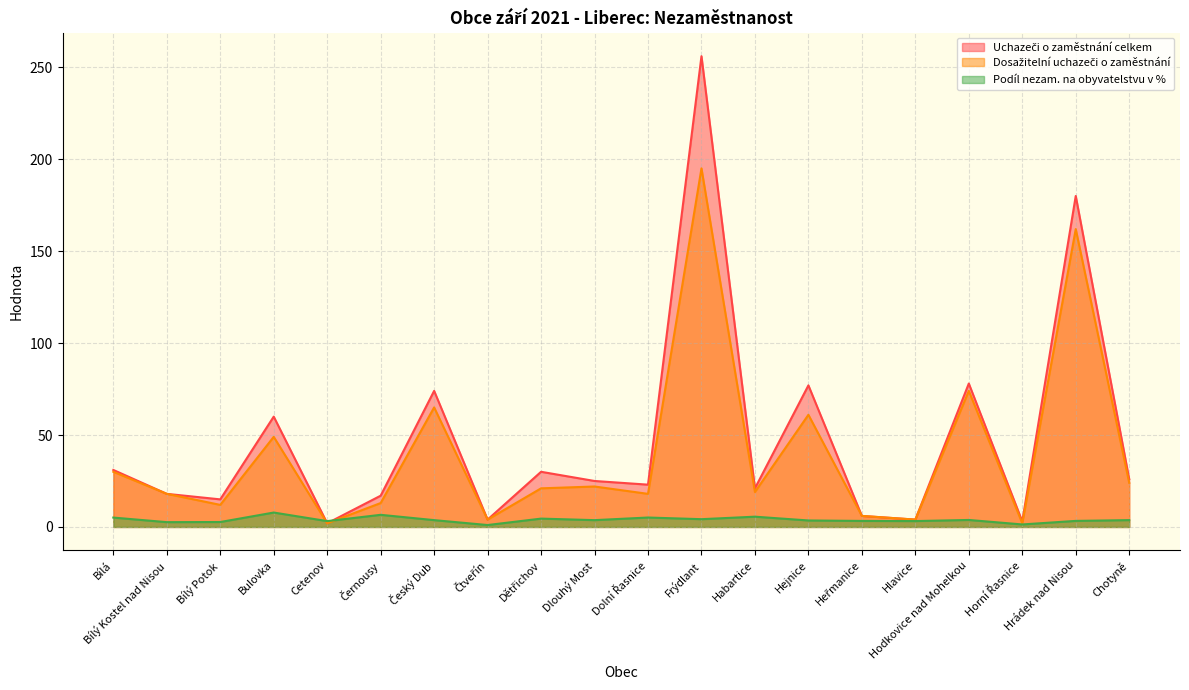

Reading left to right, list all the values displayed in this chart.

Uchazeči o zaměstnání celkem: Bílá=31.0	Bílý Kostel nad Nisou=18.0	Bílý Potok=15.0	Bulovka=60.0	Cetenov=2.0	Černousy=17.0	Český Dub=74.0	Čtveřín=4.0	Dětřichov=30.0	Dlouhý Most=25.0	Dolní Řasnice=23.0	Frýdlant=256.0	Habartice=21.0	Hejnice=77.0	Heřmanice=6.0	Hlavice=4.0	Hodkovice nad Mohelkou=78.0	Horní Řasnice=3.0	Hrádek nad Nisou=180.0	Chotyně=26.0
Dosažitelní uchazeči o zaměstnání: Bílá=30.0	Bílý Kostel nad Nisou=18.0	Bílý Potok=12.0	Bulovka=49.0	Cetenov=2.0	Černousy=13.0	Český Dub=65.0	Čtveřín=4.0	Dětřichov=21.0	Dlouhý Most=22.0	Dolní Řasnice=18.0	Frýdlant=195.0	Habartice=19.0	Hejnice=61.0	Heřmanice=6.0	Hlavice=4.0	Hodkovice nad Mohelkou=74.0	Horní Řasnice=2.0	Hrádek nad Nisou=162.0	Chotyně=24.0
Podíl nezam. na obyvatelstvu v %: Bílá=5.1	Bílý Kostel nad Nisou=2.6	Bílý Potok=2.7	Bulovka=7.8	Cetenov=3.2	Černousy=6.6	Český Dub=3.7	Čtveřín=1.0	Dětřichov=4.5	Dlouhý Most=3.7	Dolní Řasnice=5.1	Frýdlant=4.2	Habartice=5.6	Hejnice=3.5	Heřmanice=3.3	Hlavice=3.2	Hodkovice nad Mohelkou=3.8	Horní Řasnice=1.4	Hrádek nad Nisou=3.3	Chotyně=3.7